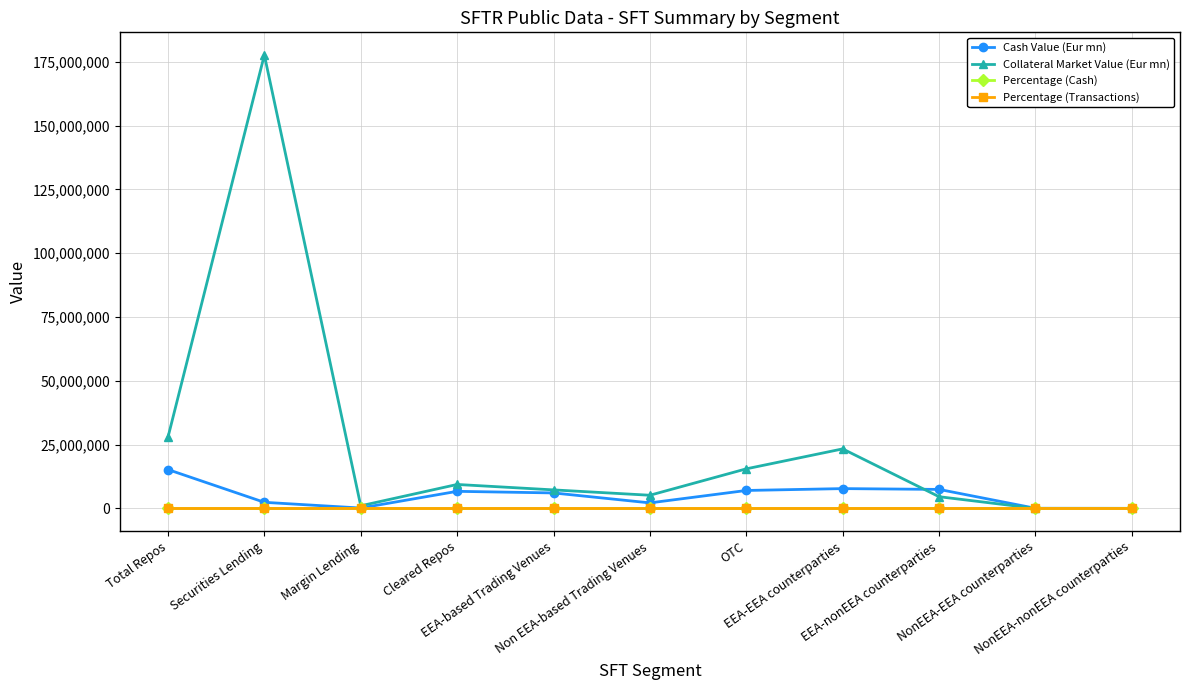

In Collateral Market Value (Eur mn), how many points are higher than both neighbors (excluding endpoints)?

3